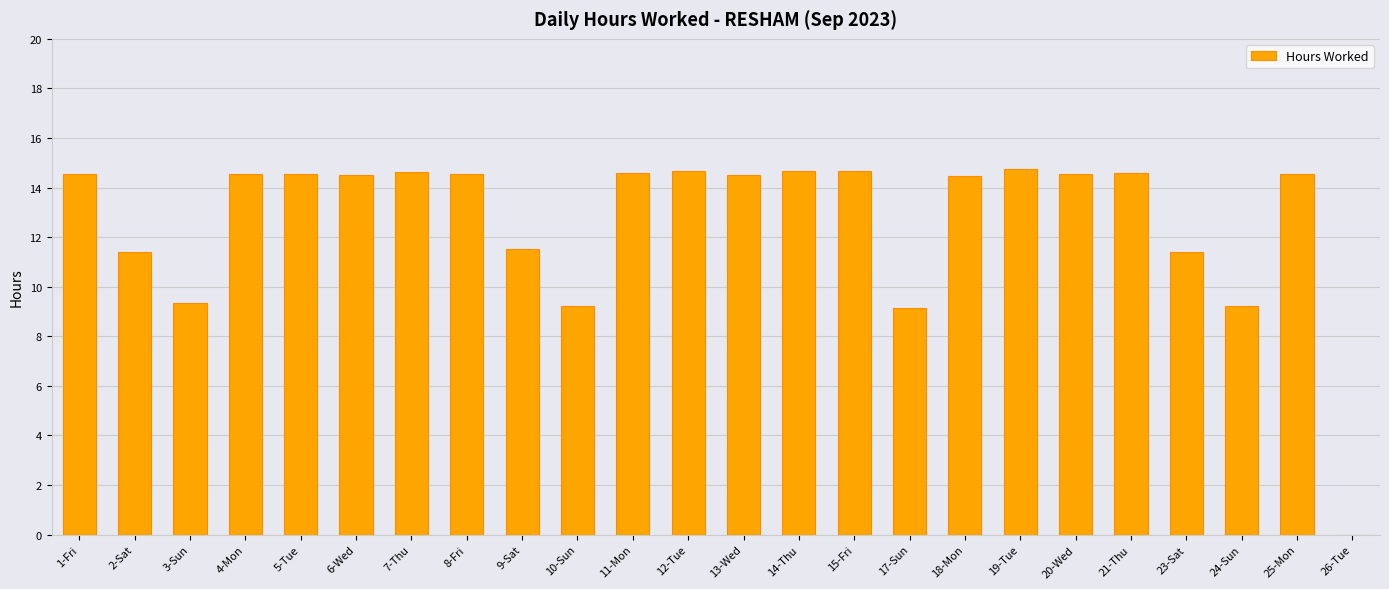

At which label does the data first exceed 14?

1-Fri